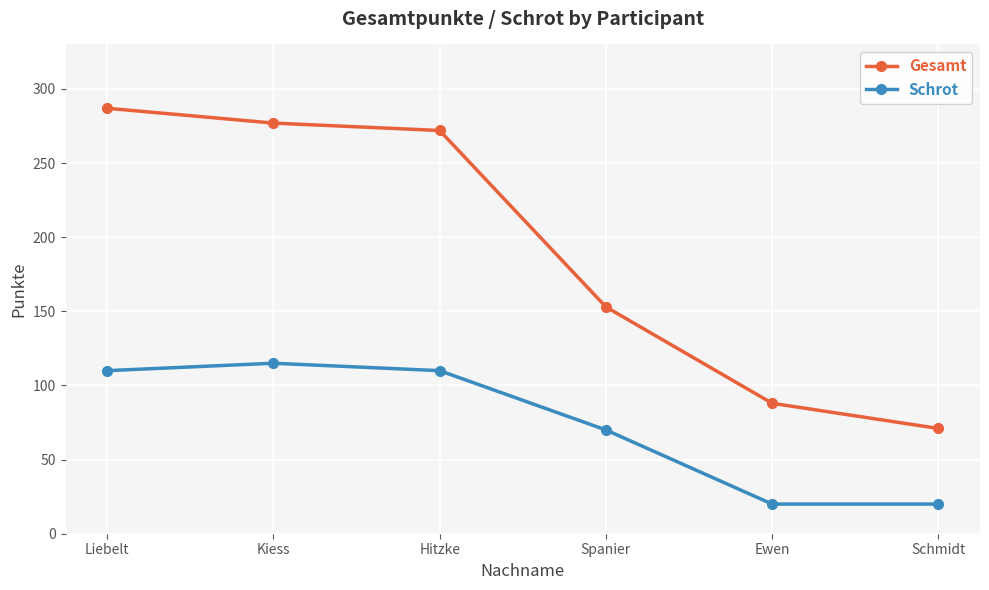

Which series has the widest spread of values?

Gesamt